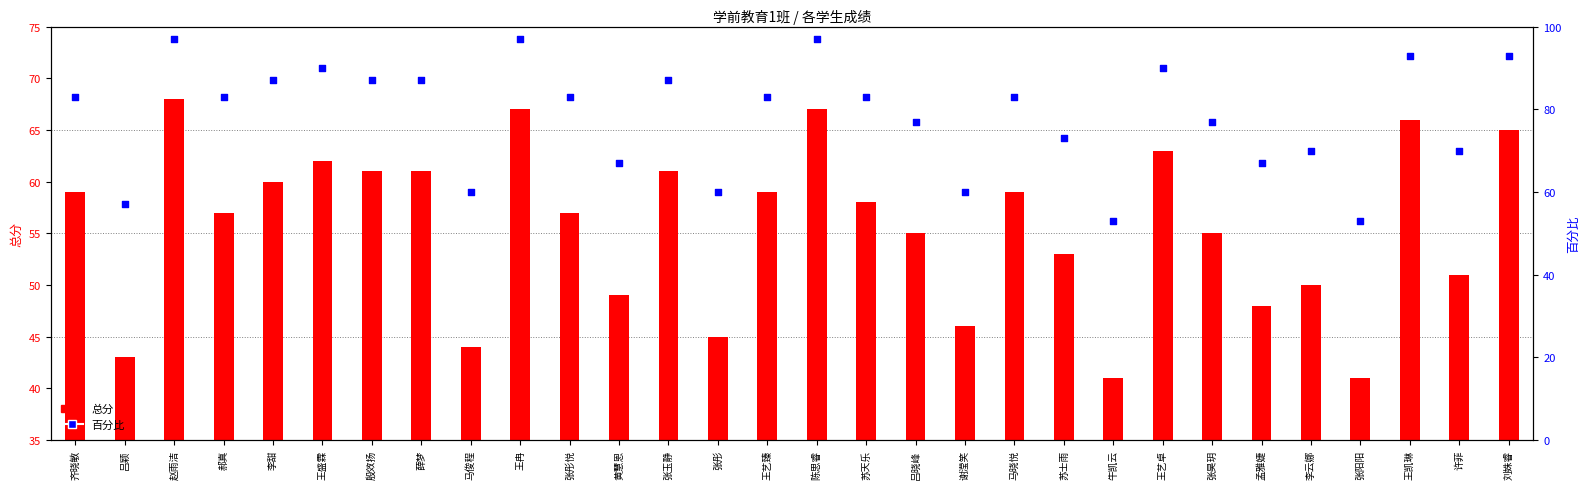

At how many categories does at least one series exceed 89?

7